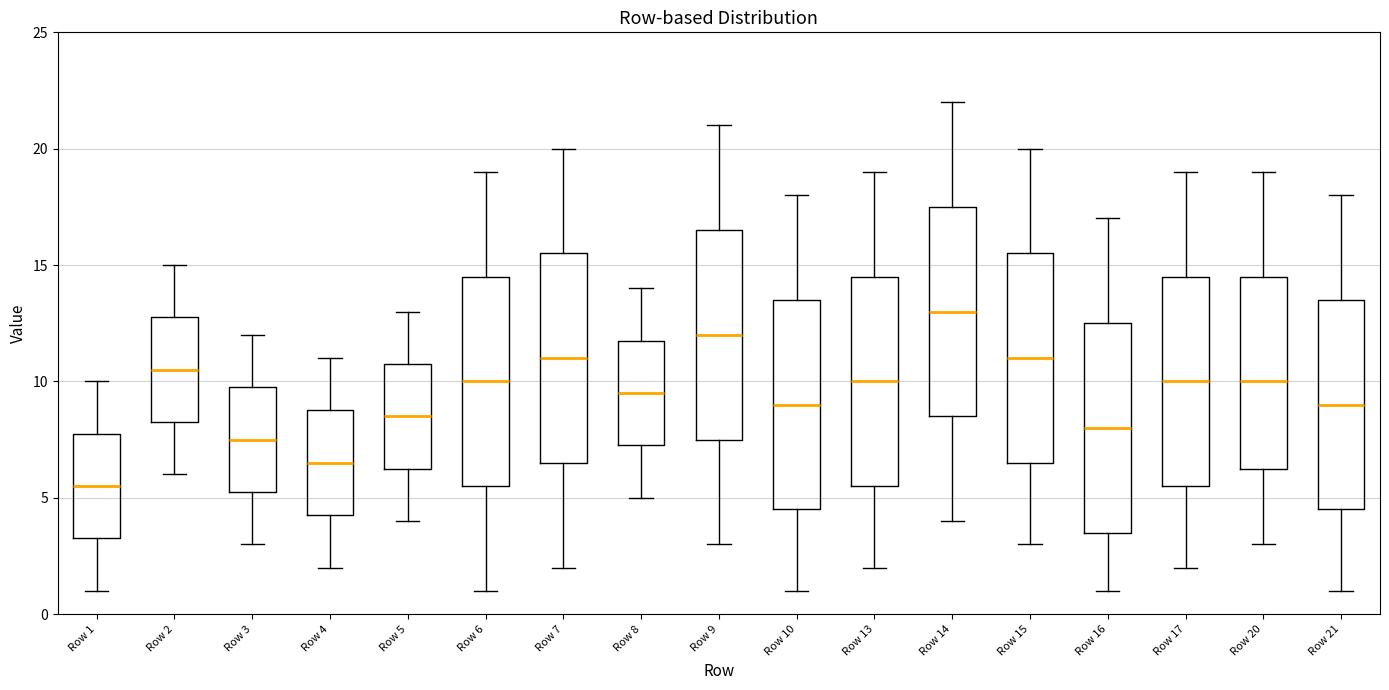

Reading left to right, transcribe this box plot: for each box, give where its median line is, the range the box spans, and where its two whiskers end, as read against the y-axis. The values are not printed on the chart, so give them approximately, as read against the axis.

Row 1: median 5.5, box 3.5 to 8.0, whiskers 1.0 to 10.0
Row 2: median 10.5, box 8.5 to 13.0, whiskers 6.0 to 15.0
Row 3: median 7.5, box 5.5 to 10.0, whiskers 3.0 to 12.0
Row 4: median 6.5, box 4.5 to 9.0, whiskers 2.0 to 11.0
Row 5: median 8.5, box 6.5 to 11.0, whiskers 4.0 to 13.0
Row 6: median 10.0, box 5.5 to 14.5, whiskers 1.0 to 19.0
Row 7: median 11.0, box 6.5 to 15.5, whiskers 2.0 to 20.0
Row 8: median 9.5, box 7.5 to 12.0, whiskers 5.0 to 14.0
Row 9: median 12.0, box 7.5 to 16.5, whiskers 3.0 to 21.0
Row 10: median 9.0, box 4.5 to 13.5, whiskers 1.0 to 18.0
Row 13: median 10.0, box 5.5 to 14.5, whiskers 2.0 to 19.0
Row 14: median 13.0, box 8.5 to 17.5, whiskers 4.0 to 22.0
Row 15: median 11.0, box 6.5 to 15.5, whiskers 3.0 to 20.0
Row 16: median 8.0, box 3.5 to 12.5, whiskers 1.0 to 17.0
Row 17: median 10.0, box 5.5 to 14.5, whiskers 2.0 to 19.0
Row 20: median 10.0, box 6.5 to 14.5, whiskers 3.0 to 19.0
Row 21: median 9.0, box 4.5 to 13.5, whiskers 1.0 to 18.0